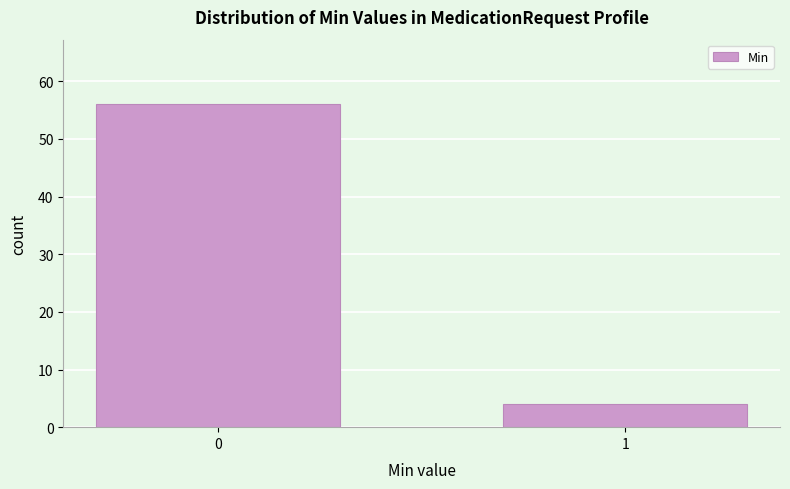

Reading right to left, list all the values displayed in this chart.

4	56